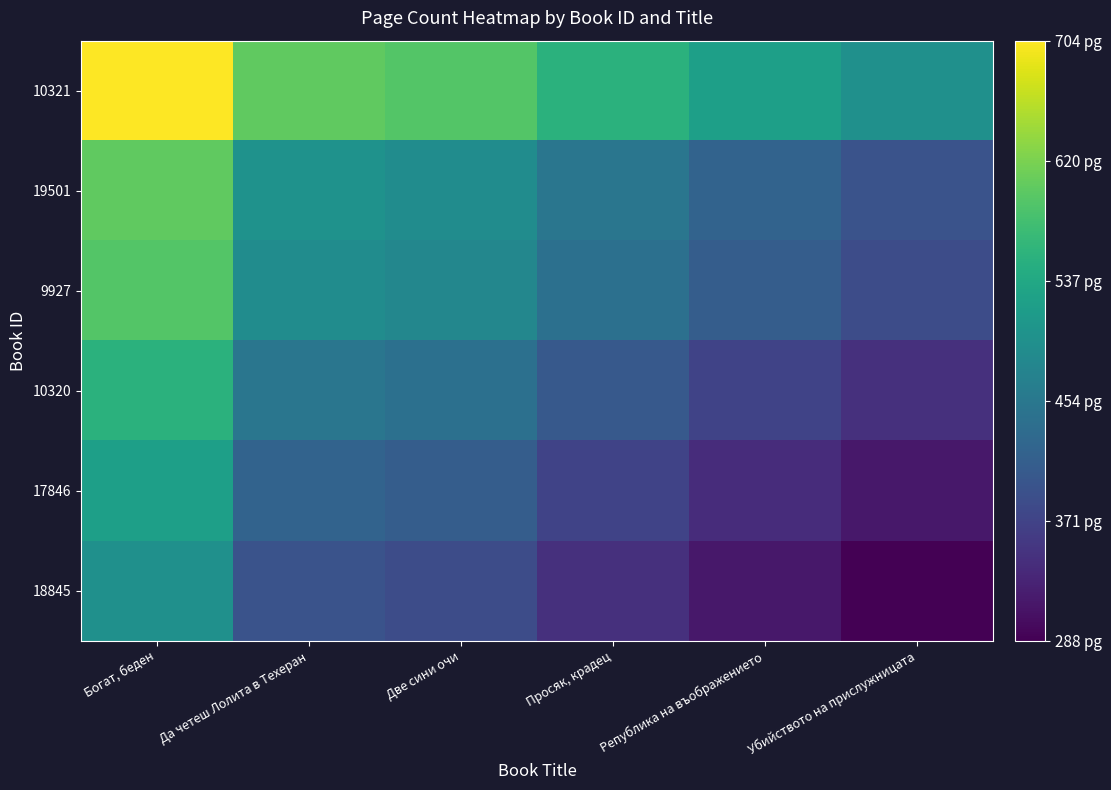

At which category is the sum across all series the highest?

Богат, беден